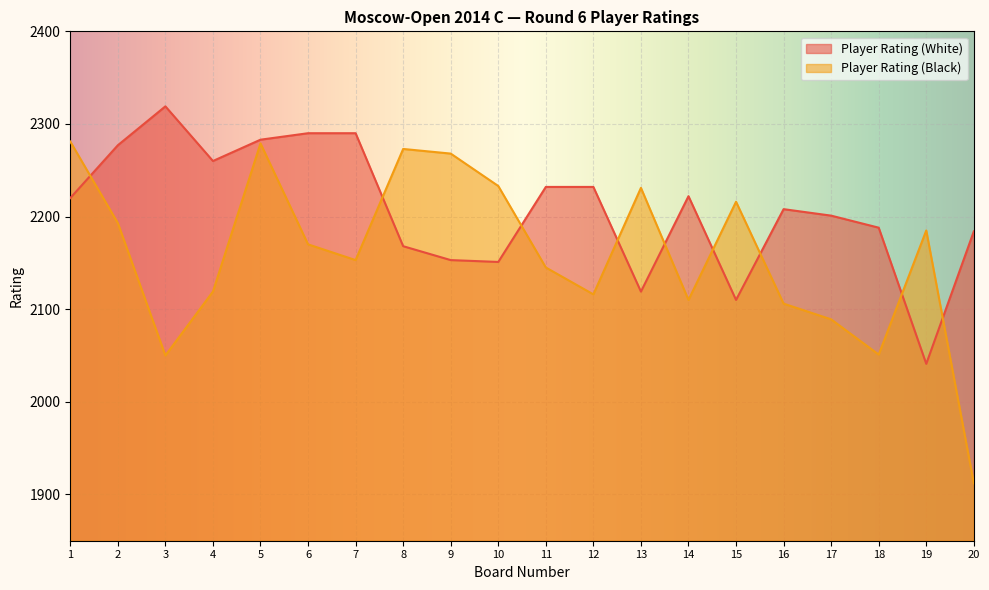

List the series in order of their peak value, lowest first.

Player Rating (Black), Player Rating (White)